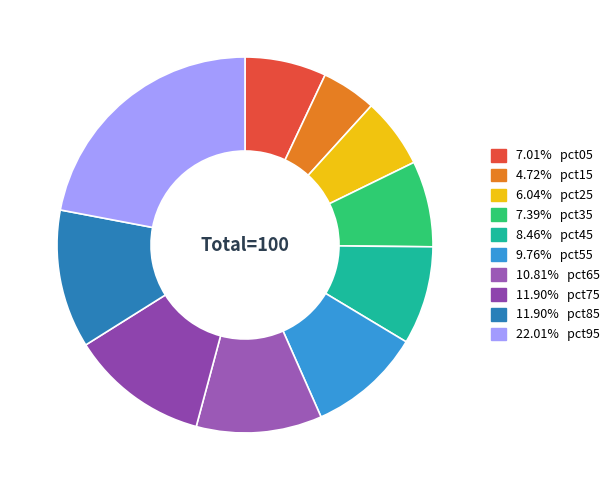

How many segments does this pie chart have?

10